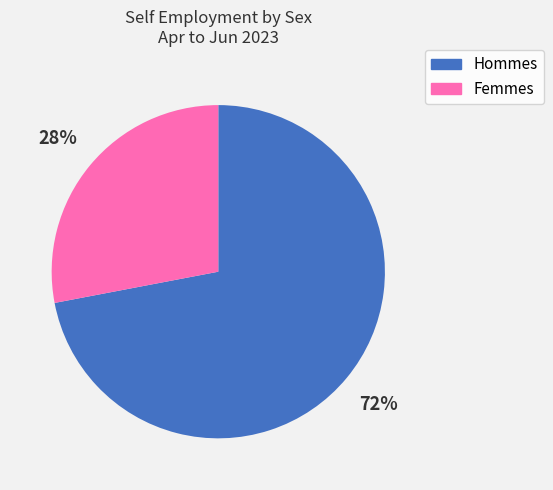

Is there any slice that represents more than half of the pie?

Yes